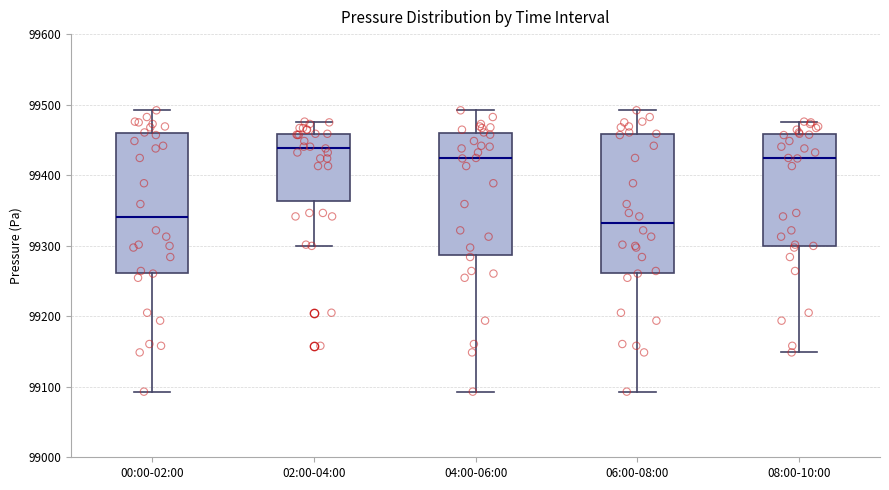

Where is the lower edge of the box for 08:00-10:00 on the y-axis? The values are not printed on the chart, so give them approximately, as read against the axis.

99300